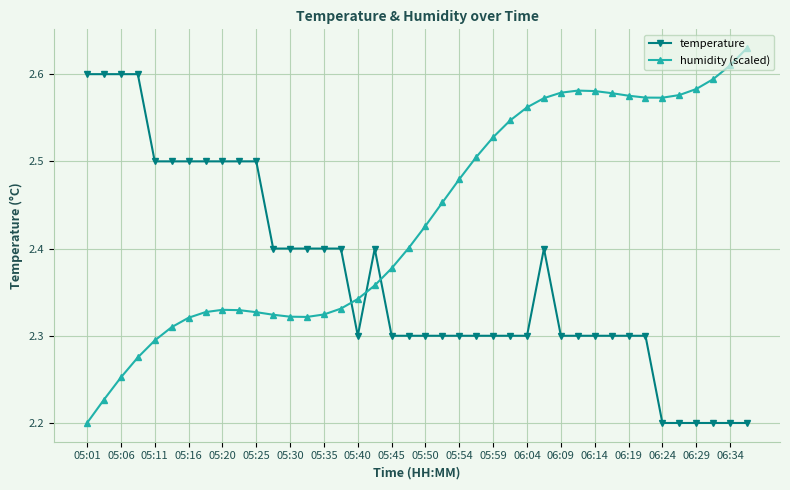

Which series ends up on top after the final intersection of temperature and humidity (scaled)?

humidity (scaled)